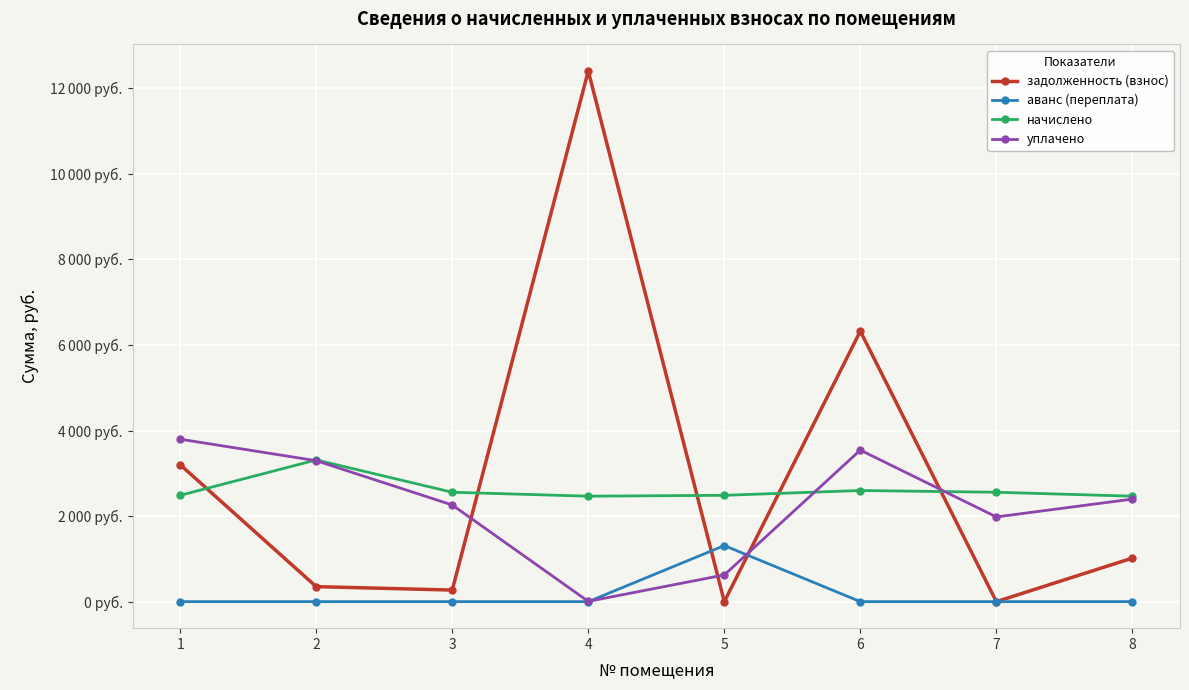

The уплачено series shows 3294.3 at 2. True or false?

True